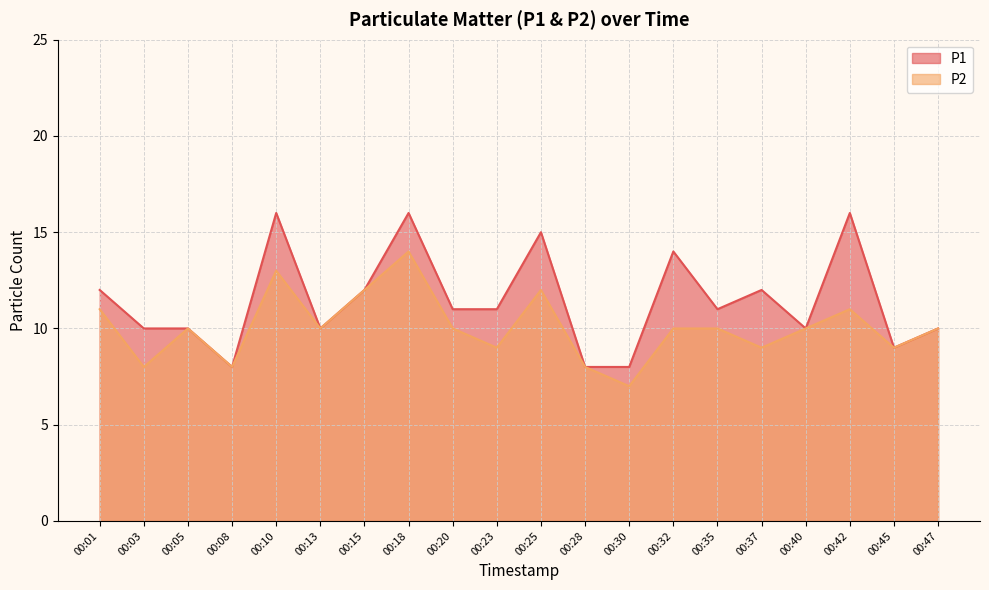

True or false: P2 and P1 cross at least once.

False